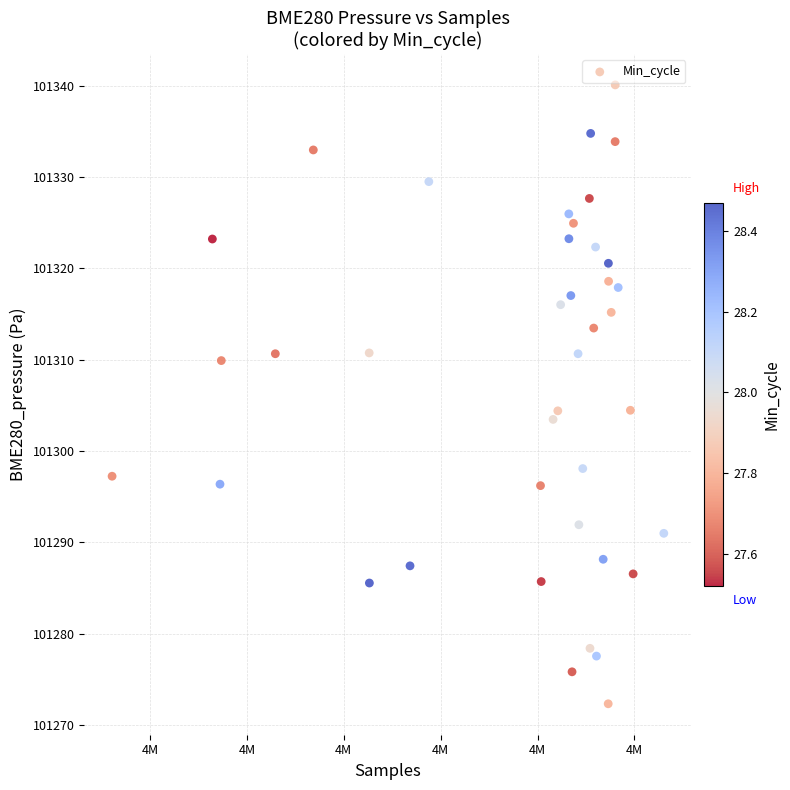

What is the range of X values (max minus min)?

28472.0